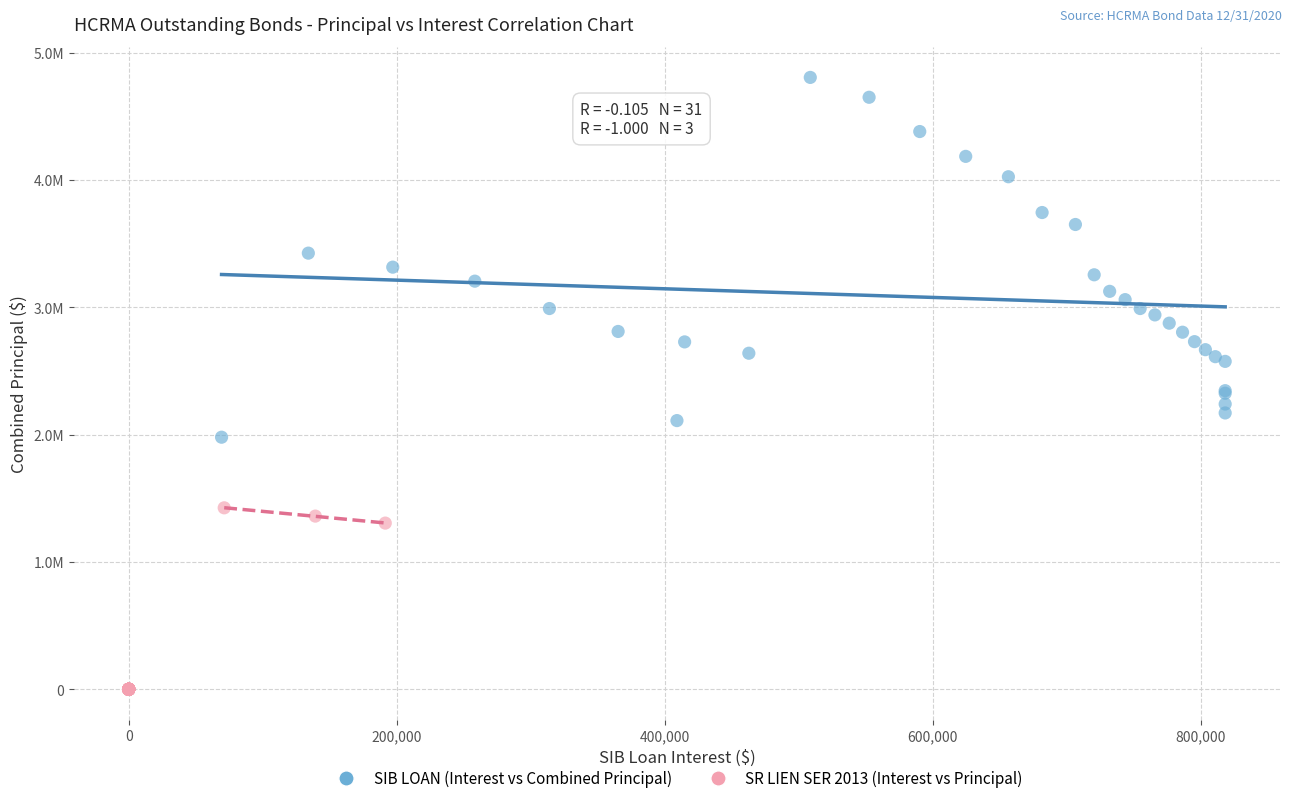

What are all the series names shown in the legend?

SIB LOAN (Interest vs Combined Principal), SR LIEN SER 2013 (Interest vs Principal)